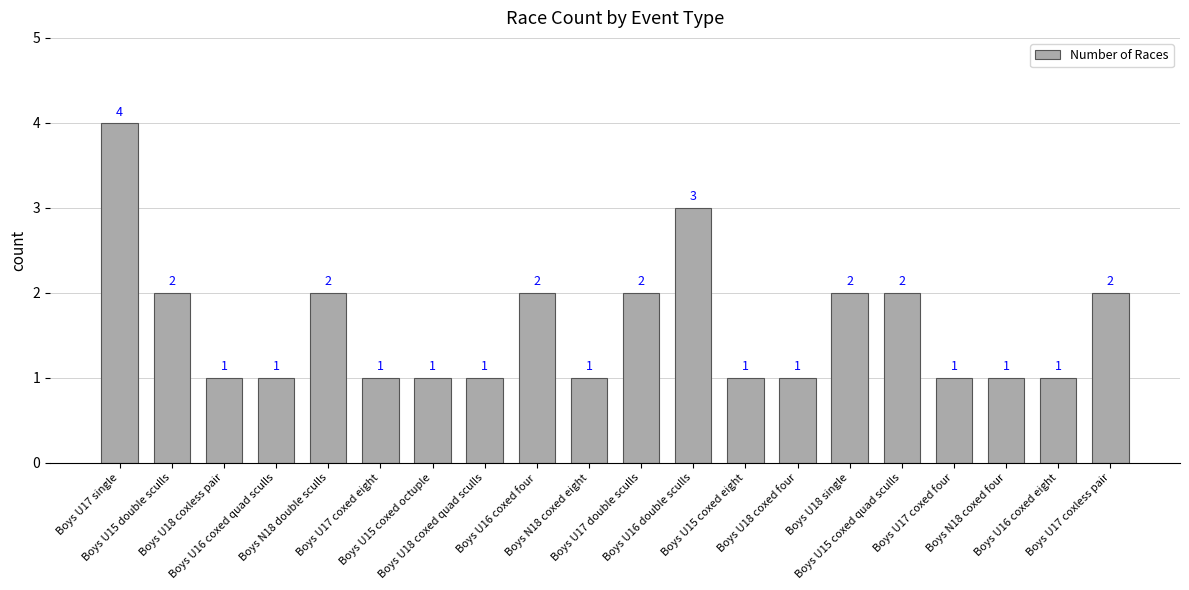

Is it true that the value at Boys N18 coxed four is 1?

True